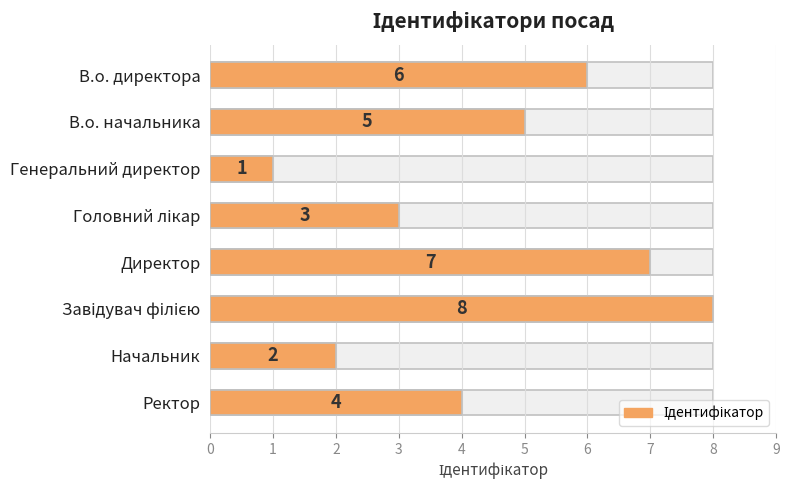

Rank the categories by value from lowest to highest.

Генеральний директор, Начальник, Головний лікар, Ректор, В.о. начальника, В.о. директора, Директор, Завідувач філією